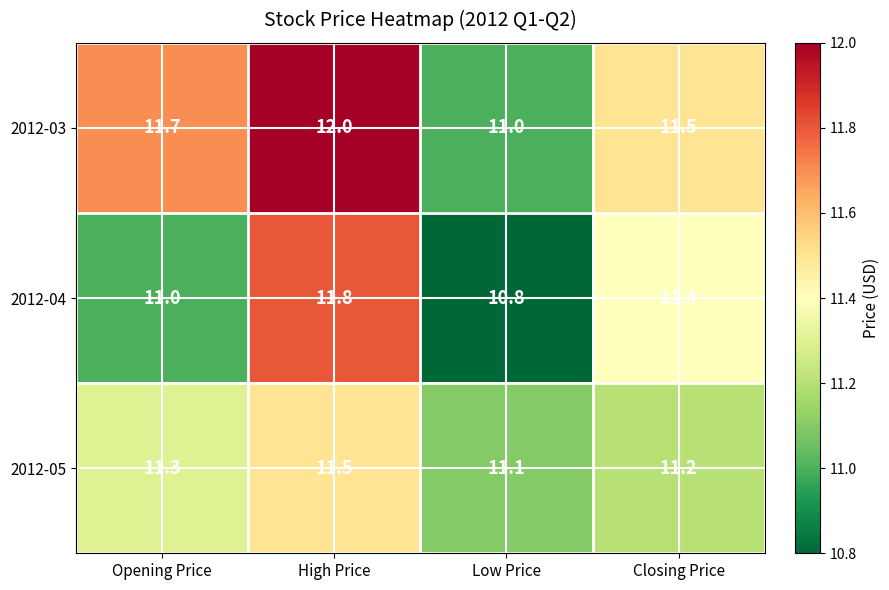

Reading right to left, transcribe all the data shown in this chart.

2012-03: 11.5	11.0	12.0	11.7
2012-04: 11.4	10.8	11.8	11.0
2012-05: 11.2	11.1	11.5	11.3